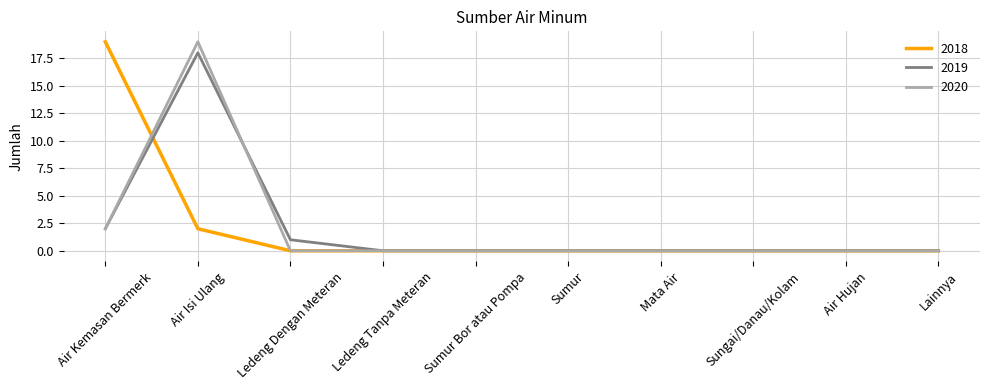

Count the number of data series in this chart.

3